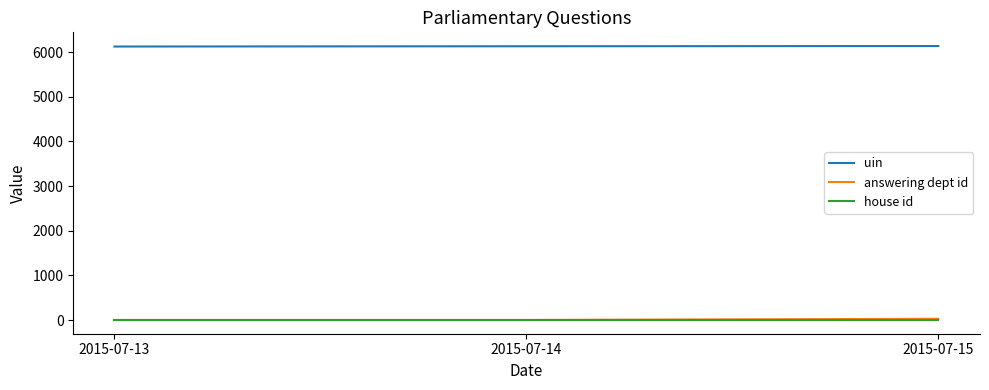

At how many categories does at least one series exceed 3076?

3